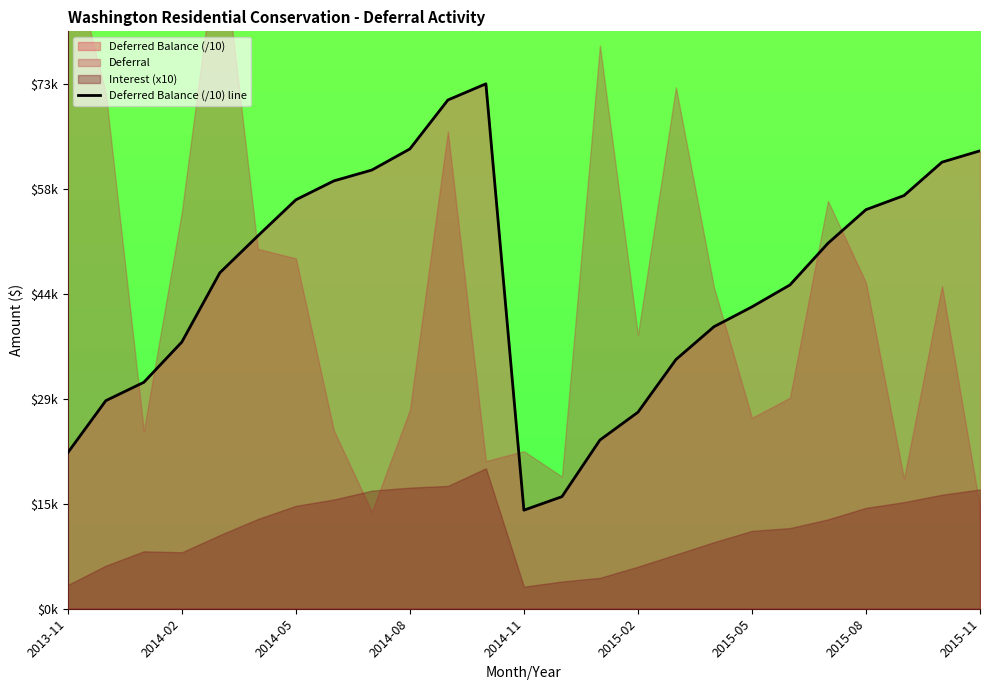

What is the value of the 5th point from the left?

46547.8